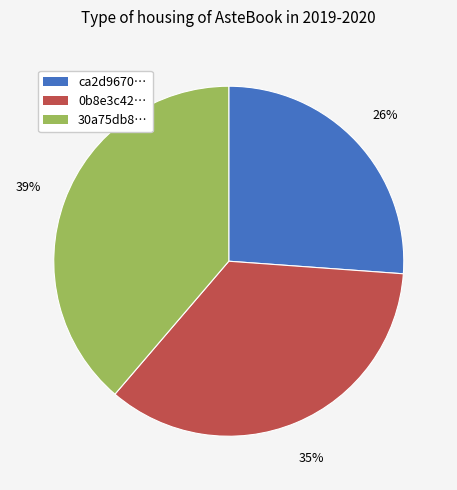

Does any single category account for the majority?

No